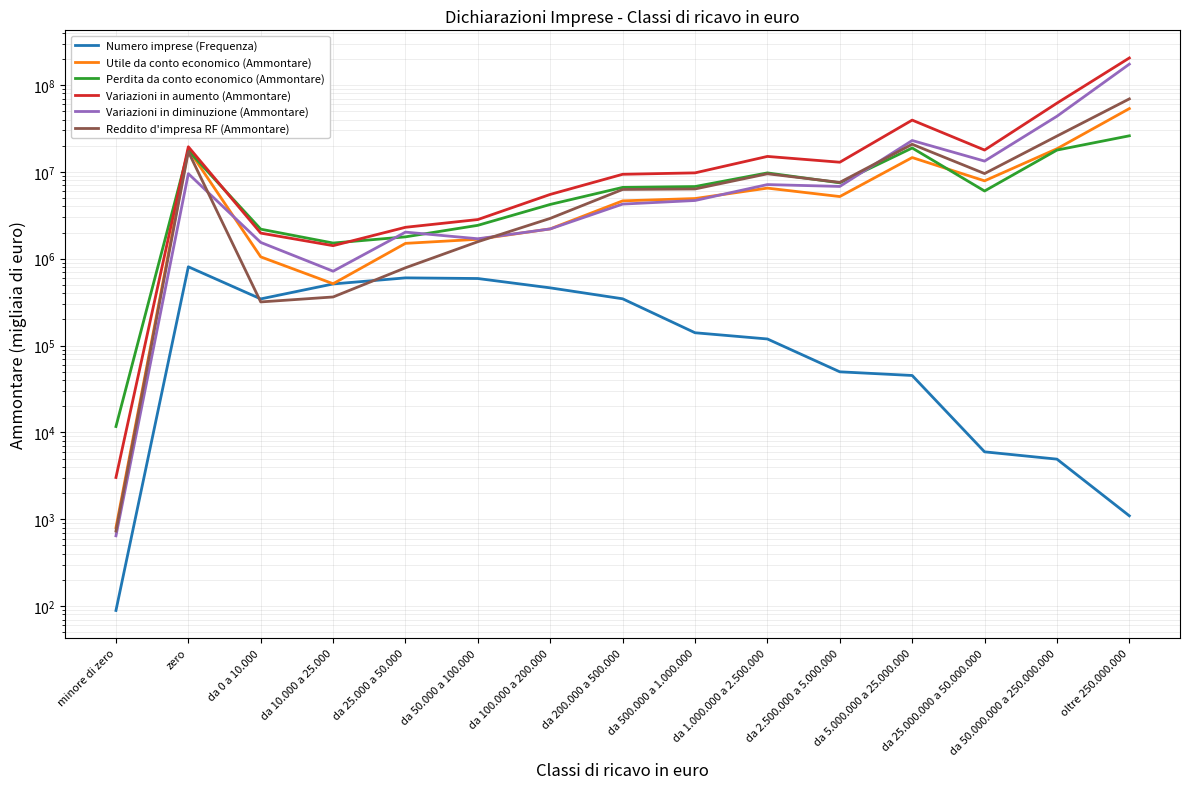

What is the difference between the second highest and minimum values in the Reddito d'impresa RF (Ammontare) series?

25857853